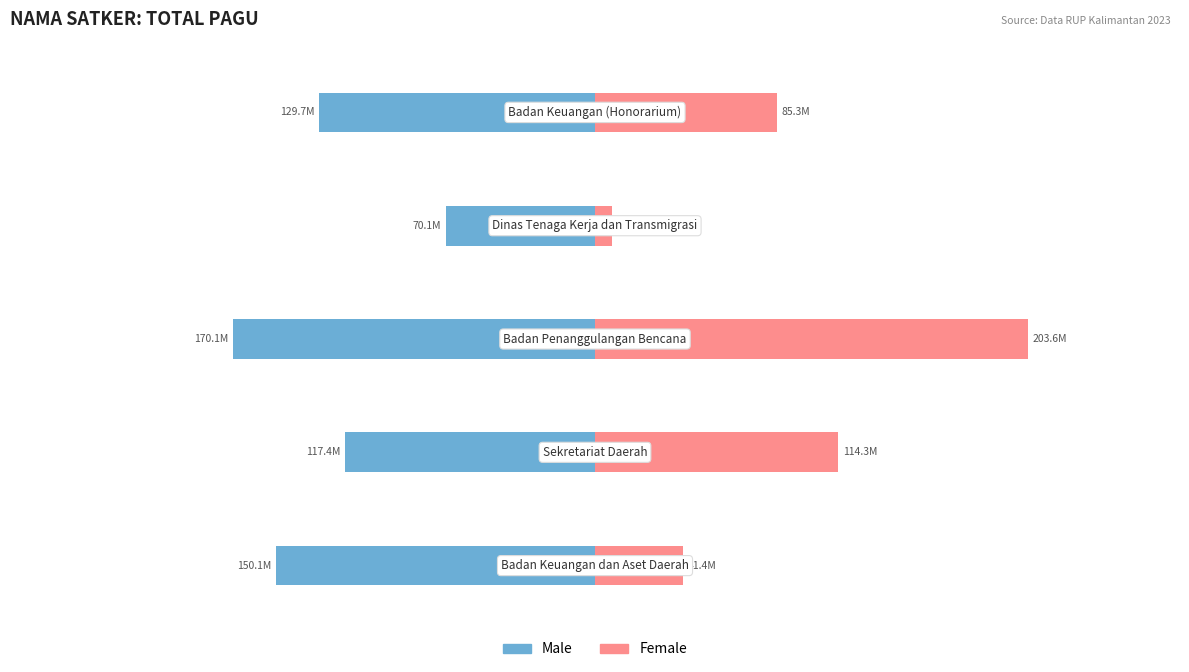

What is the value of the Male bar at the 1st from the left?

-150056000